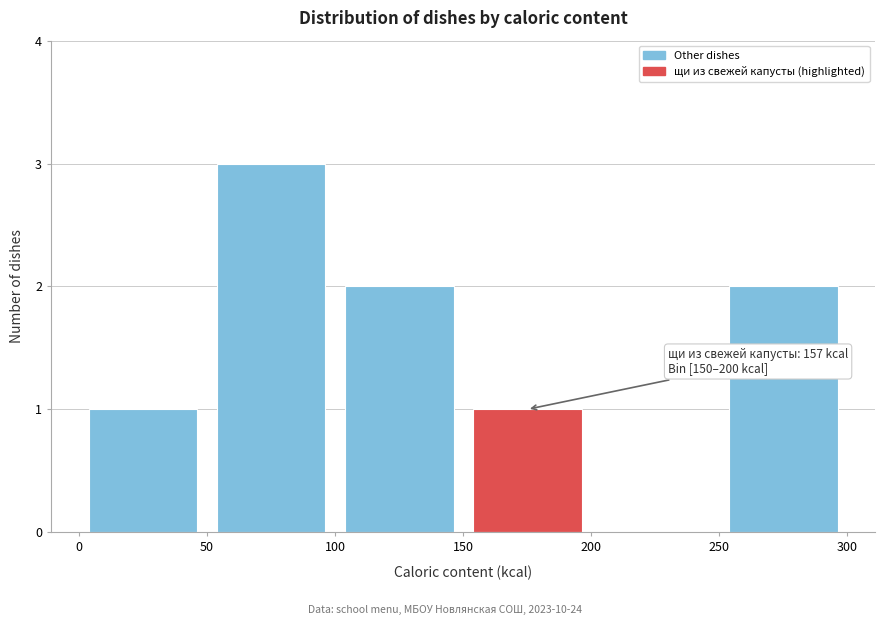

Over which range of the x-axis is the bar tallest?

50 to 100